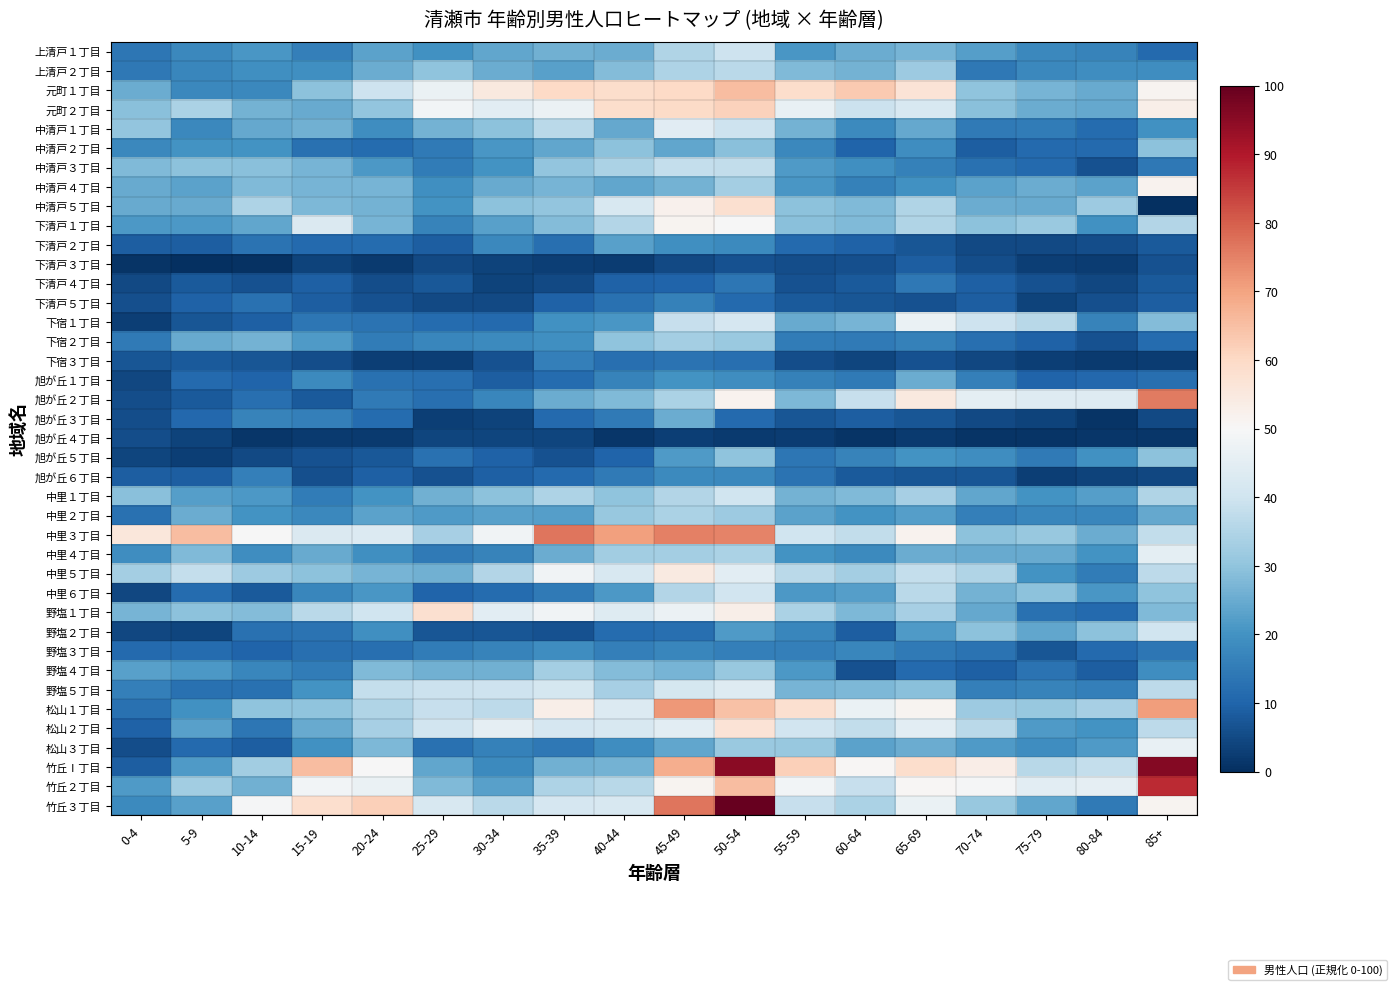

What is the greatest value displayed?

100.0